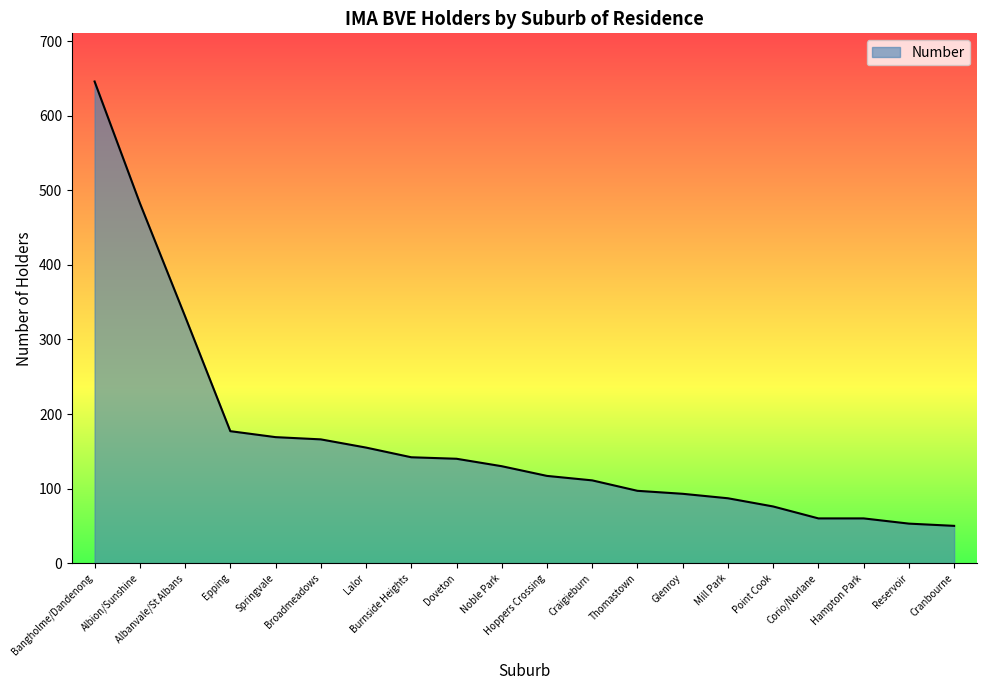

What is the maximum value shown in the chart?

646